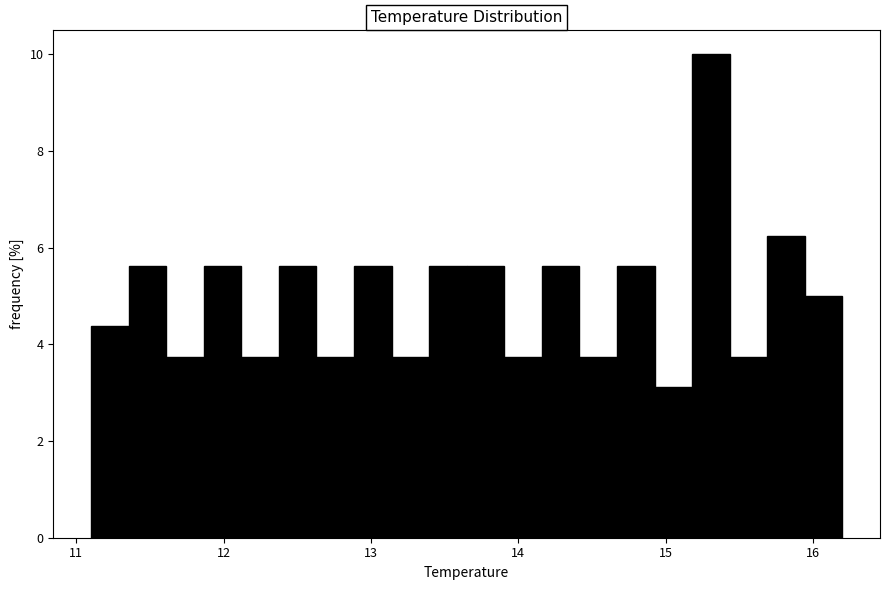

Around what value on the x-axis is the tallest bar? Give the approximate position of its centre, as read against the axis.

15.3